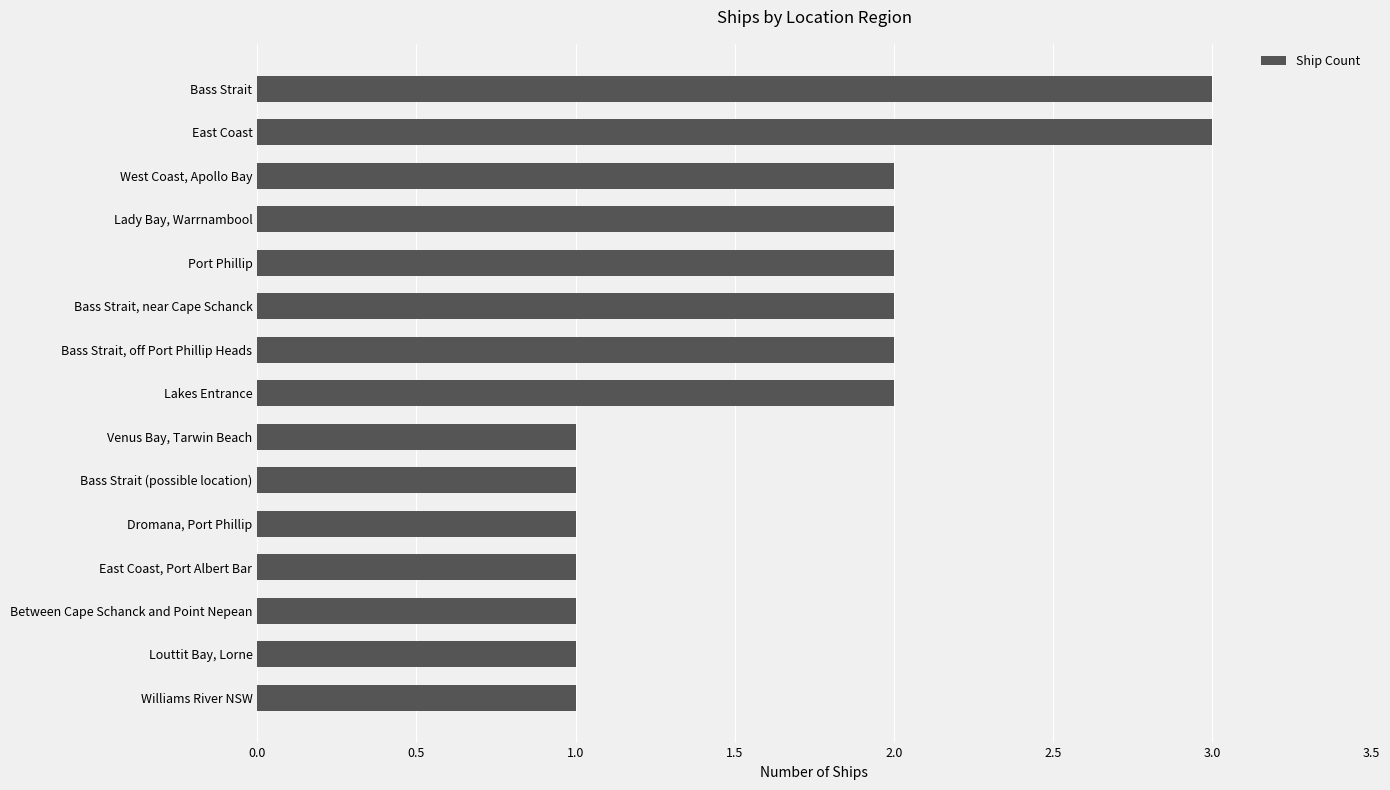

How many distinct data groups are displayed?

1